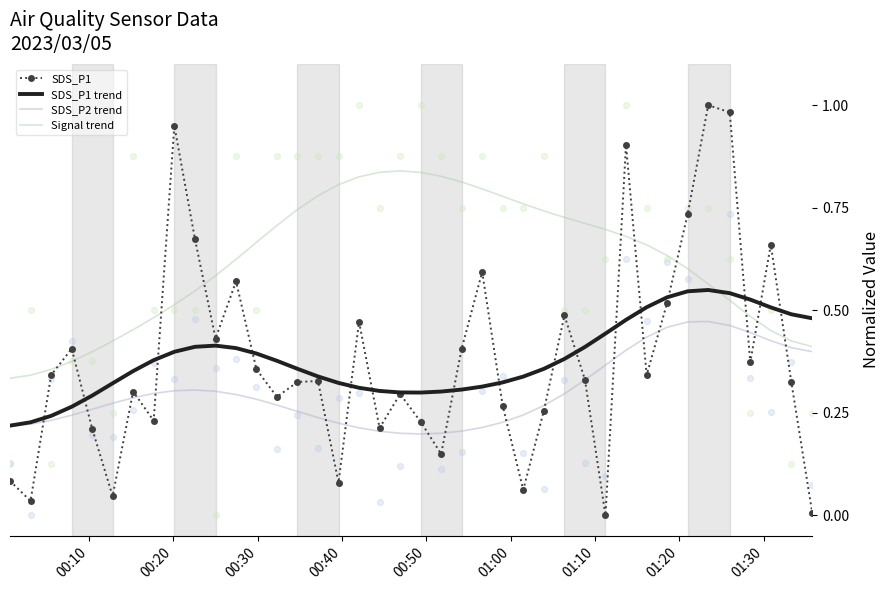

Which series reaches the maximum Y coordinate?

SDS_P1